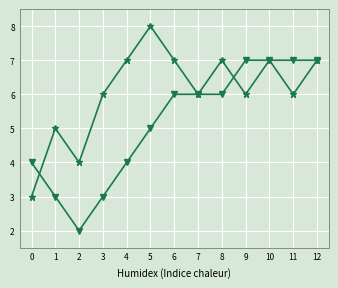

How many data points does each series have?

13